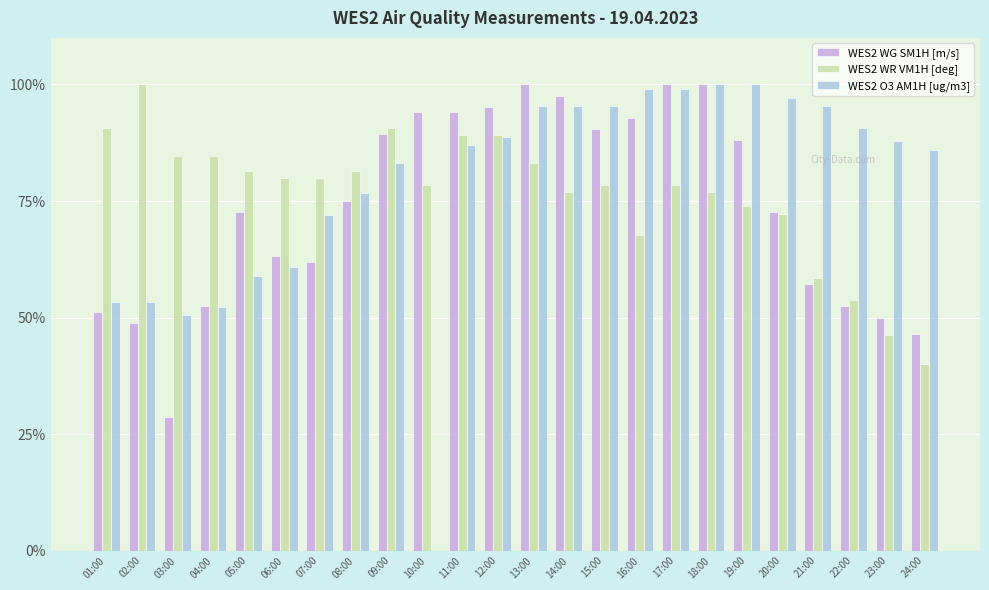

Reading right to left, extract all data points from this chart.

WES2 WG SM1H [m/s]: 46.4	50.0	52.4	57.1	72.6	88.1	100.0	100.0	92.9	90.5	97.6	100.0	95.2	94.0	94.0	89.3	75.0	61.9	63.1	72.6	52.4	28.6	48.8	51.2
WES2 WR VM1H [deg]: 40.0	46.2	53.8	58.5	72.3	73.8	76.9	78.5	67.7	78.5	76.9	83.1	89.2	89.2	78.5	90.8	81.5	80.0	80.0	81.5	84.6	84.6	100.0	90.8
WES2 O3 AM1H [ug/m3]: 86.0	87.9	90.7	95.3	97.2	100.0	100.0	99.1	99.1	95.3	95.3	95.3	88.8	86.9	0.0	83.2	76.6	72.0	60.7	58.9	52.3	50.5	53.3	53.3